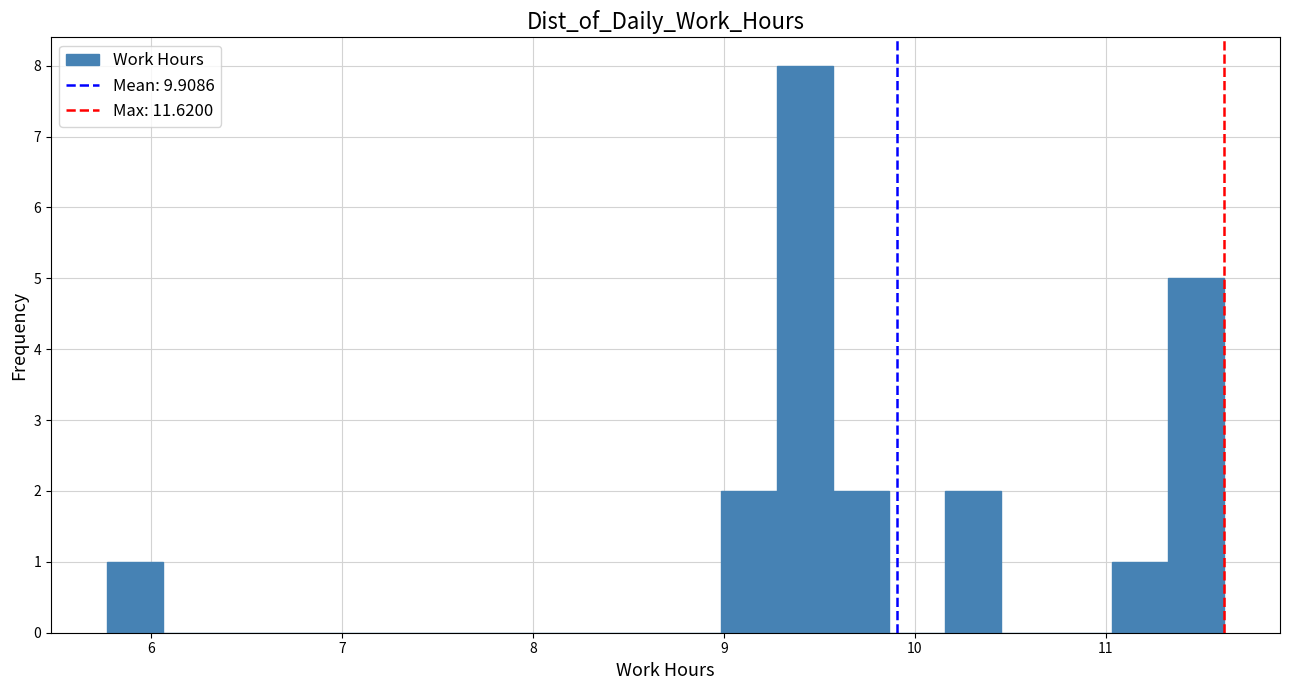

Around what value on the x-axis is the tallest bar? Give the approximate position of its centre, as read against the axis.

9.4